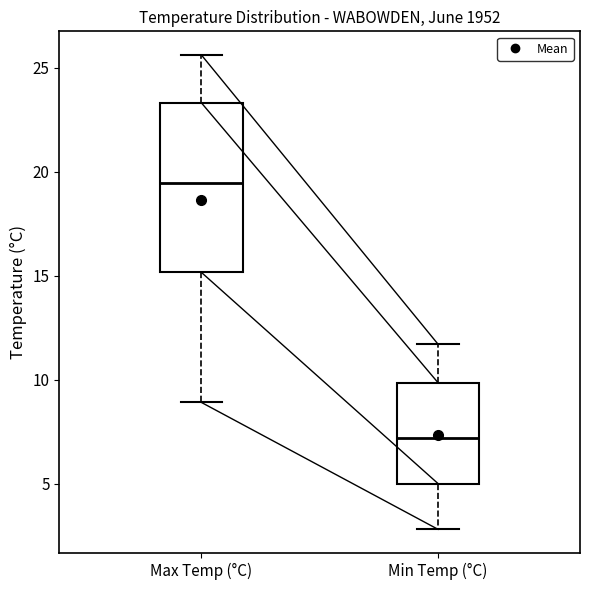

Where does the median line of the box for Max Temp (°C) sit on the y-axis? The values are not printed on the chart, so give them approximately, as read against the axis.

19.5